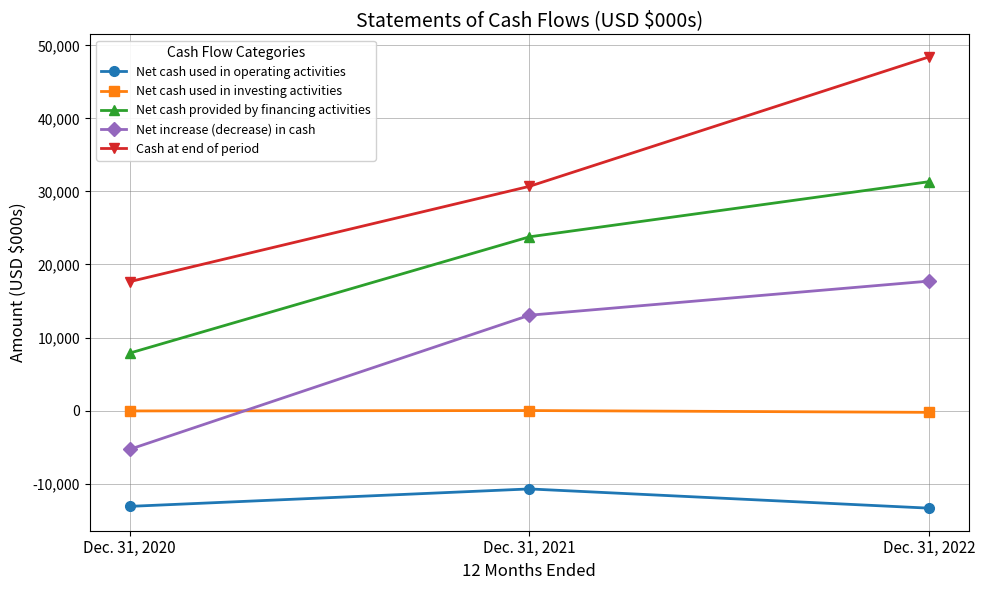

What is the approximate value of Net cash provided by financing activities at Dec. 31, 2021, to the nearest 50?

23800